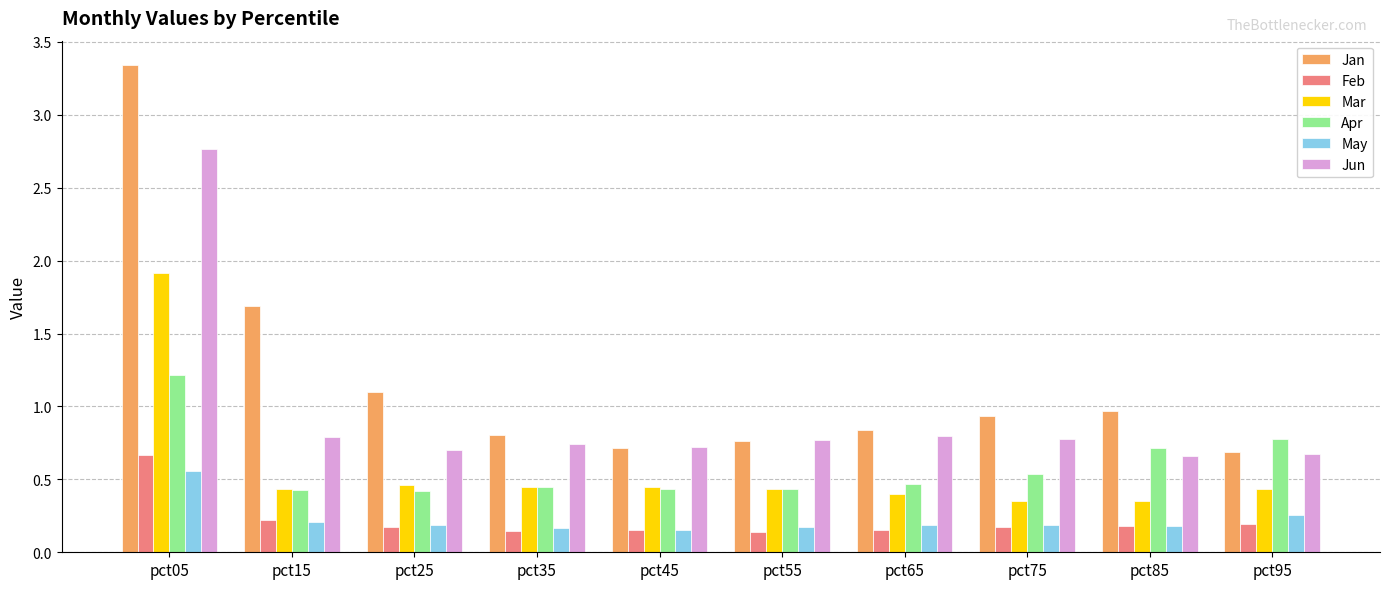

What is the sum of all Feb values?

2.2